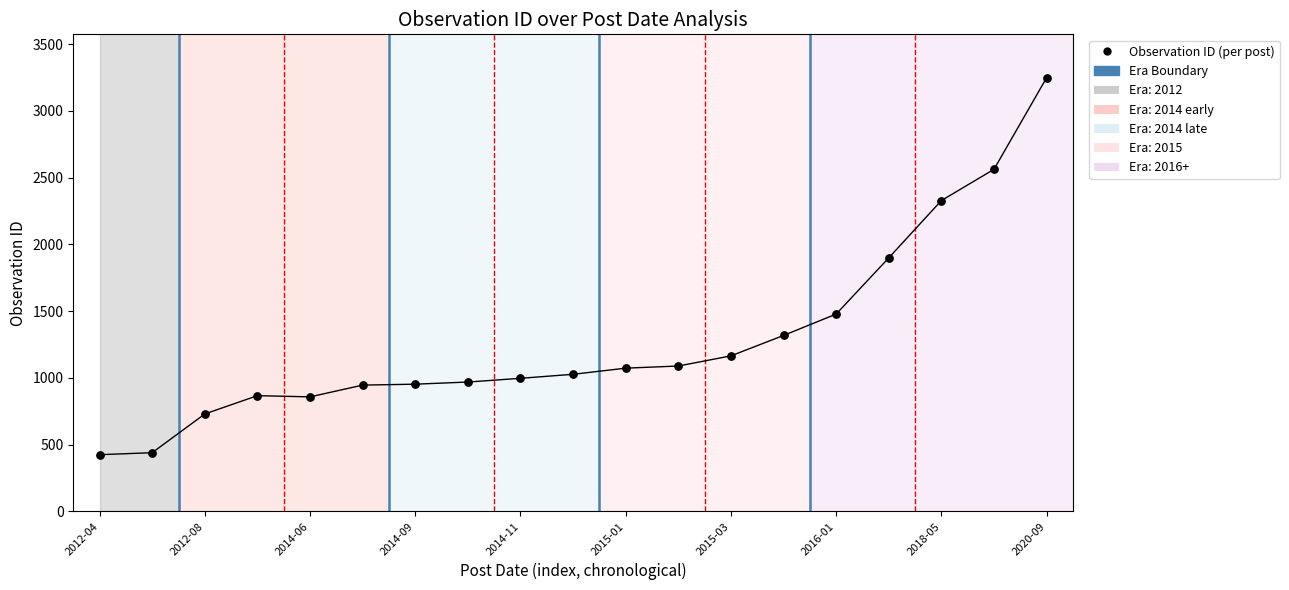

What Y value in the scatter plot is closest to 1836?

1899